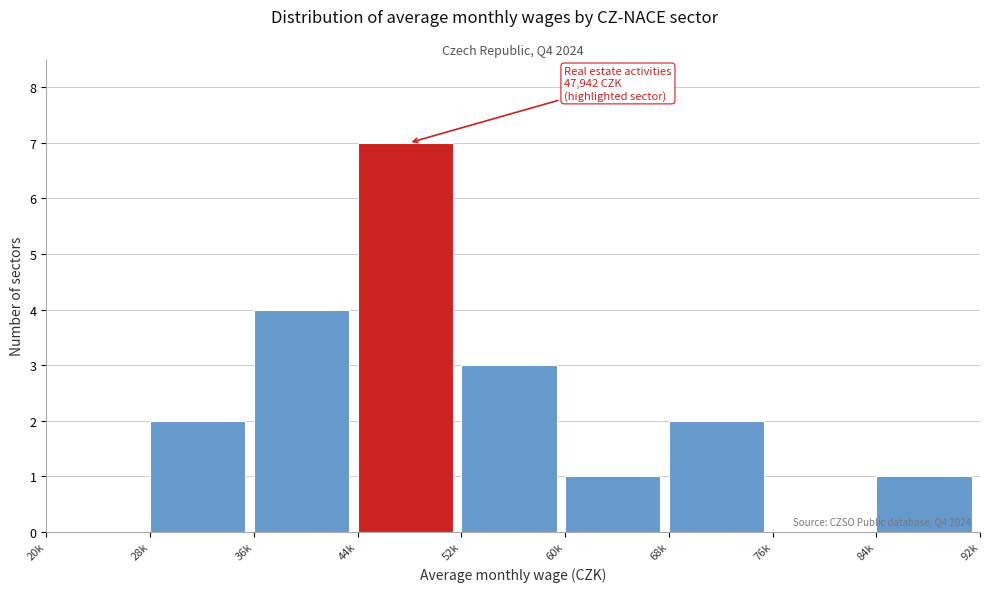

Reading left to right, extract all data points from this chart.

20k=0	28k=2	36k=4	44k=7	52k=3	60k=1	68k=2	76k=0	84k=1